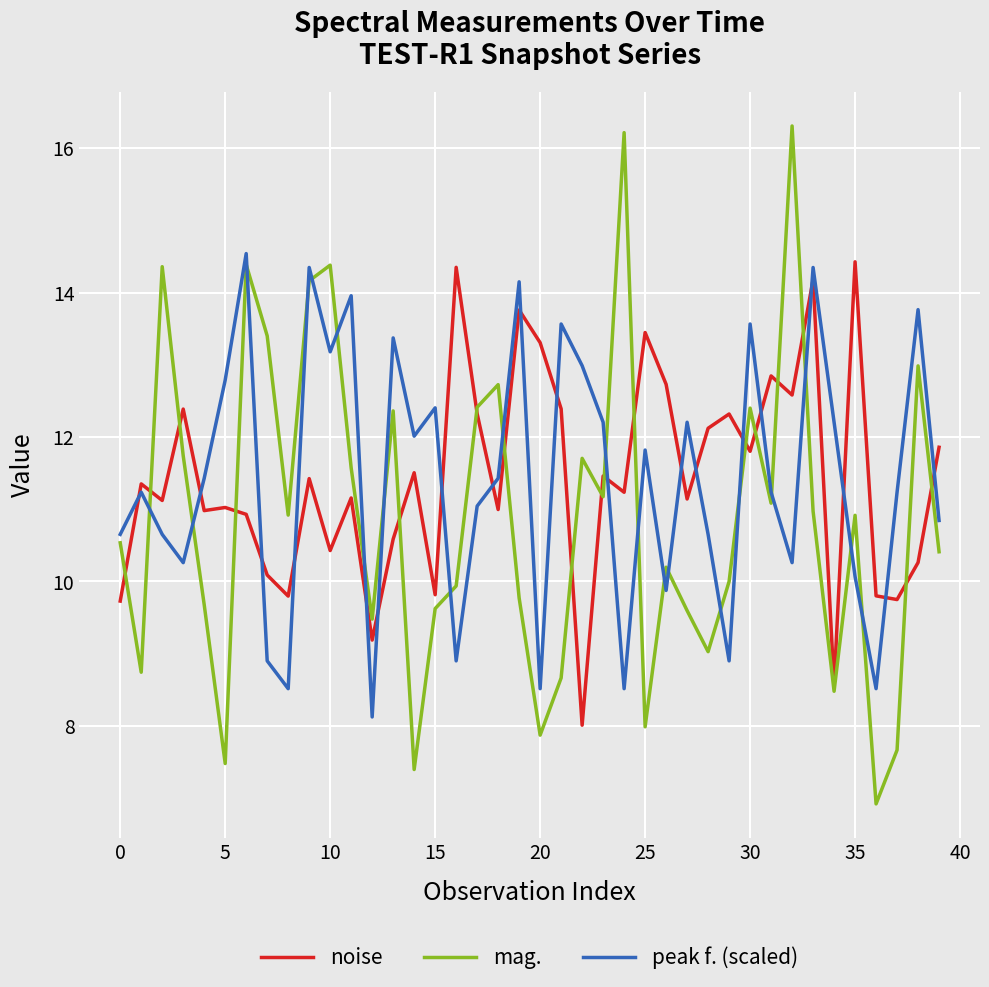

Which series ends up on top after the final intersection of mag. and peak f. (scaled)?

peak f. (scaled)